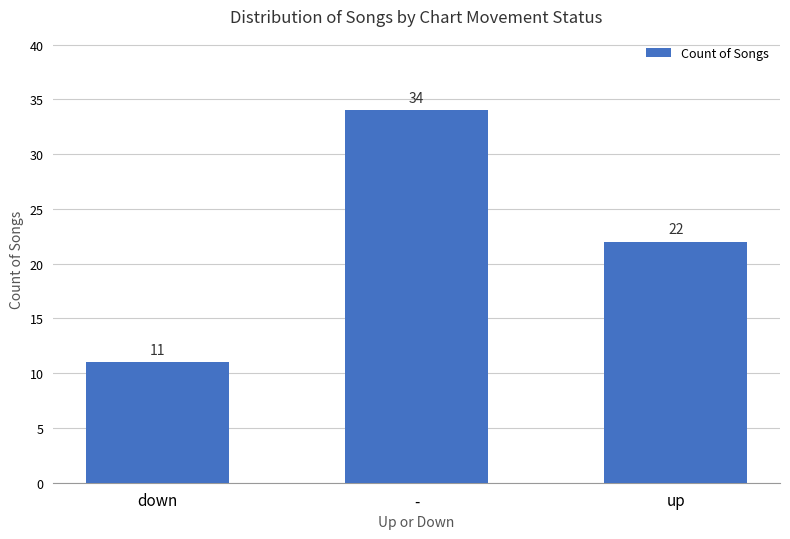

What position from the right is up?

1